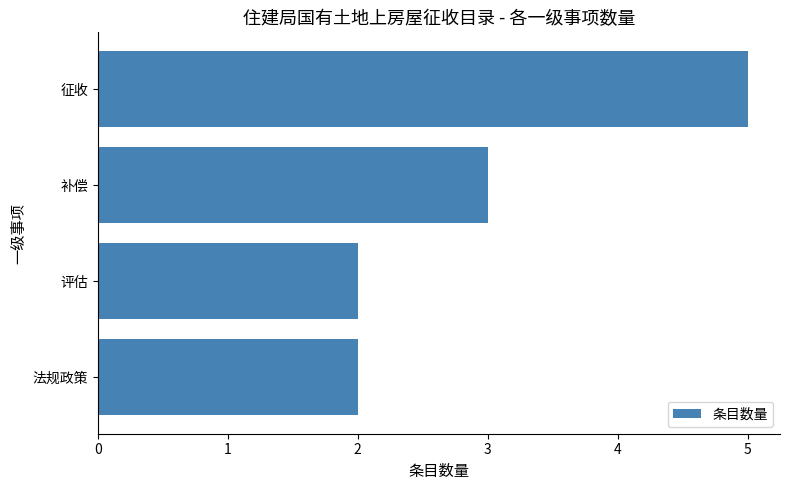

Is it true that the value at 法规政策 is 3?

False